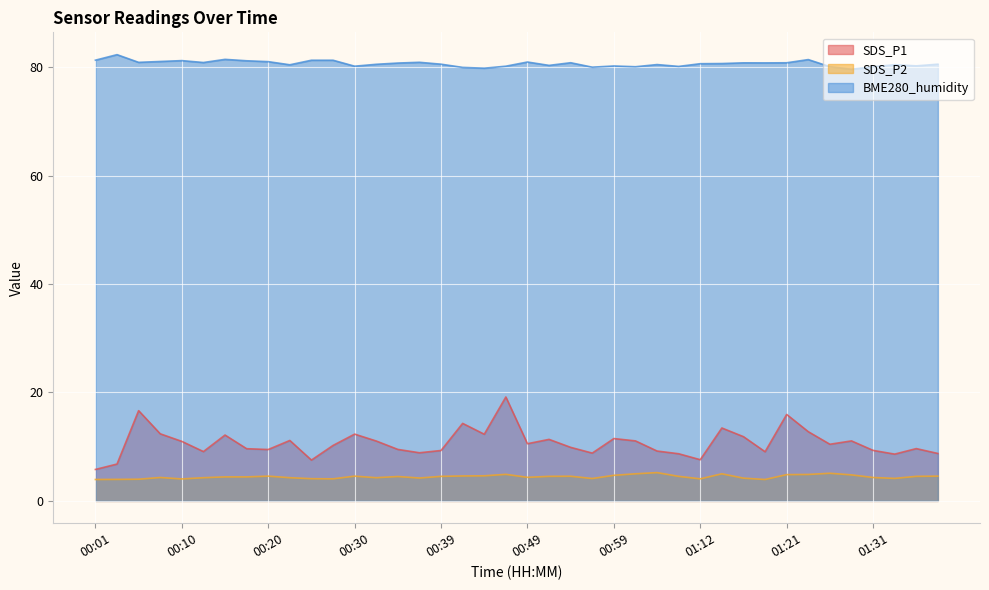

Reading right to left, transcribe all the data shown in this chart.

SDS_P1: 8.8	9.7	8.6	9.3	11.1	10.4	12.8	15.9	9.1	11.8	13.4	7.6	8.7	9.2	11.1	11.5	8.8	9.9	11.3	10.6	19.2	12.3	14.3	9.3	8.9	9.5	11.1	12.3	10.2	7.5	11.2	9.5	9.6	12.2	9.1	11.0	12.4	16.6	6.8	5.8
SDS_P2: 4.6	4.5	4.2	4.3	4.8	5.1	4.9	4.8	4.0	4.2	5.0	4.1	4.5	5.2	5.0	4.7	4.1	4.5	4.5	4.3	4.9	4.6	4.6	4.5	4.2	4.5	4.3	4.6	4.1	4.1	4.3	4.6	4.4	4.4	4.3	4.0	4.3	4.0	4.0	4.0
BME280_humidity: 80.6	80.2	80.5	80.1	79.6	80.1	81.4	80.8	80.8	80.8	80.7	80.7	80.2	80.5	80.1	80.2	80.0	80.8	80.3	81.0	80.2	79.8	80.0	80.6	80.9	80.8	80.5	80.2	81.3	81.3	80.5	81.0	81.2	81.5	80.9	81.2	81.1	80.9	82.3	81.3